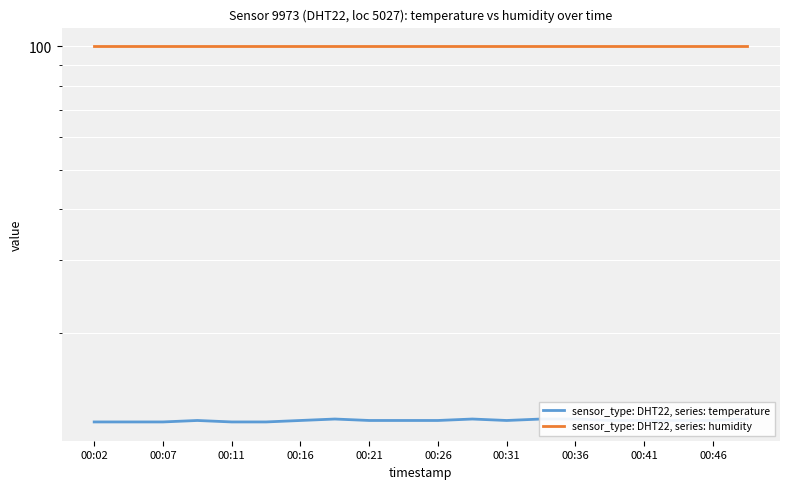

What is the sum of all sensor_type: DHT22, series: temperature values?

244.0